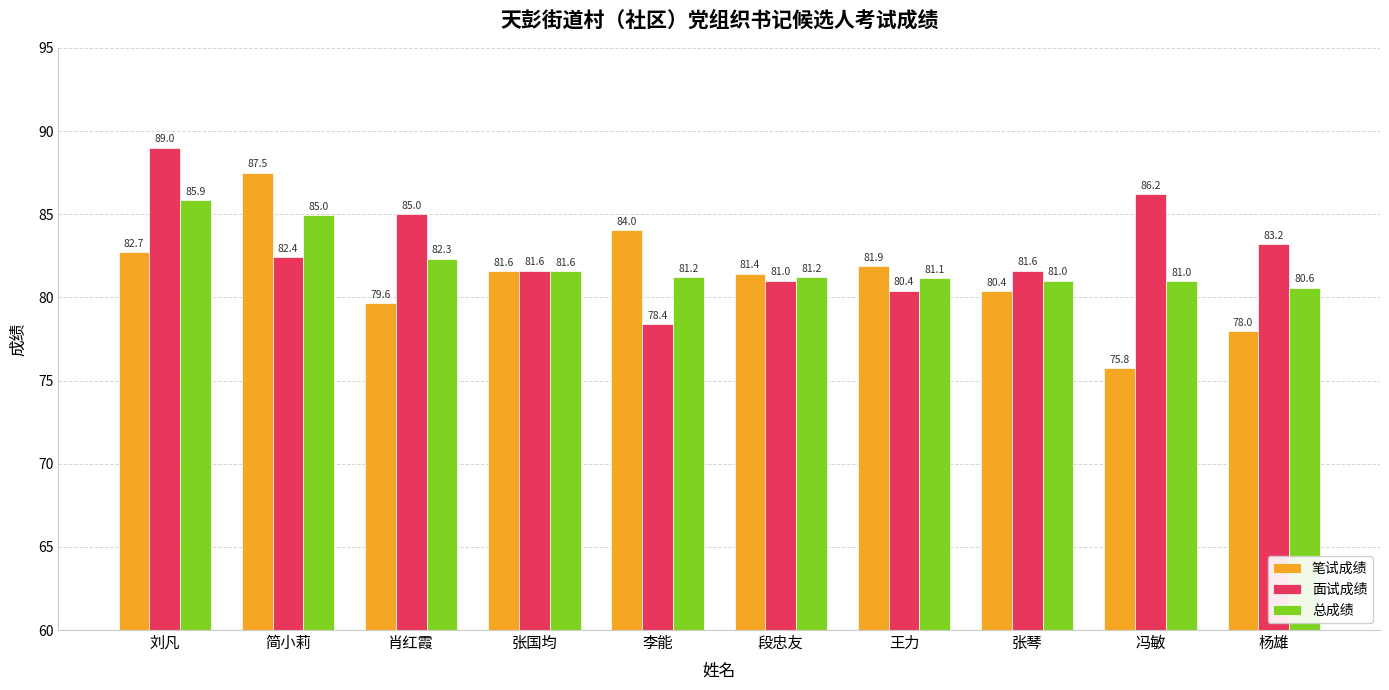

Is the value of 笔试成绩 at 肖红霞 greater than the value of 面试成绩 at 张琴?

No